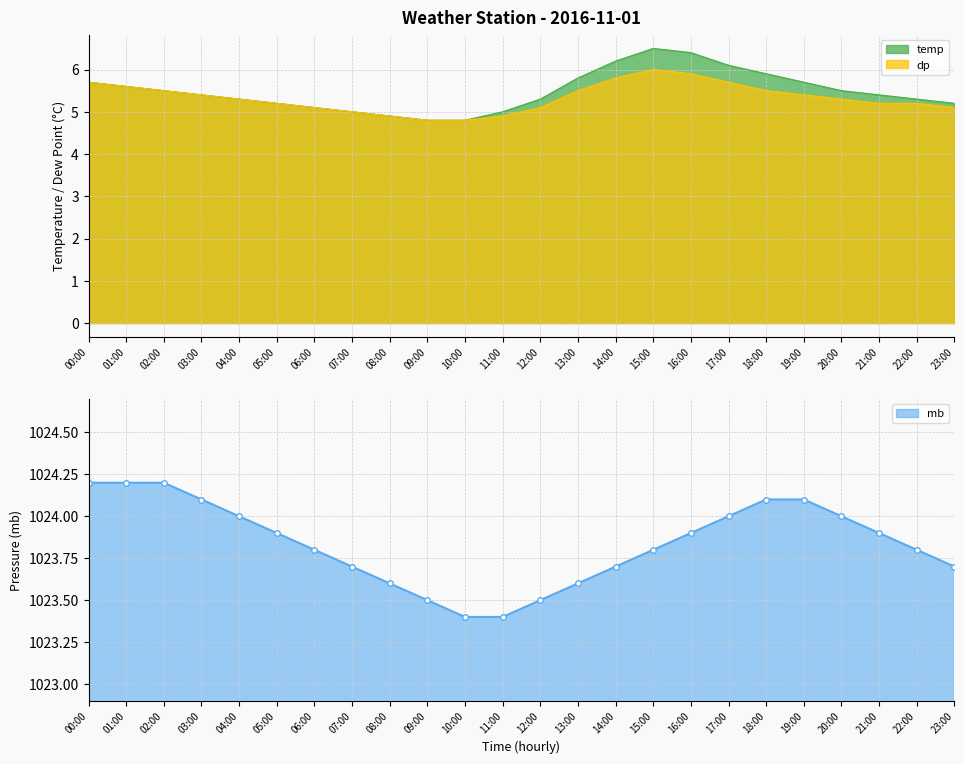

What is the minimum value shown in the chart?

4.8